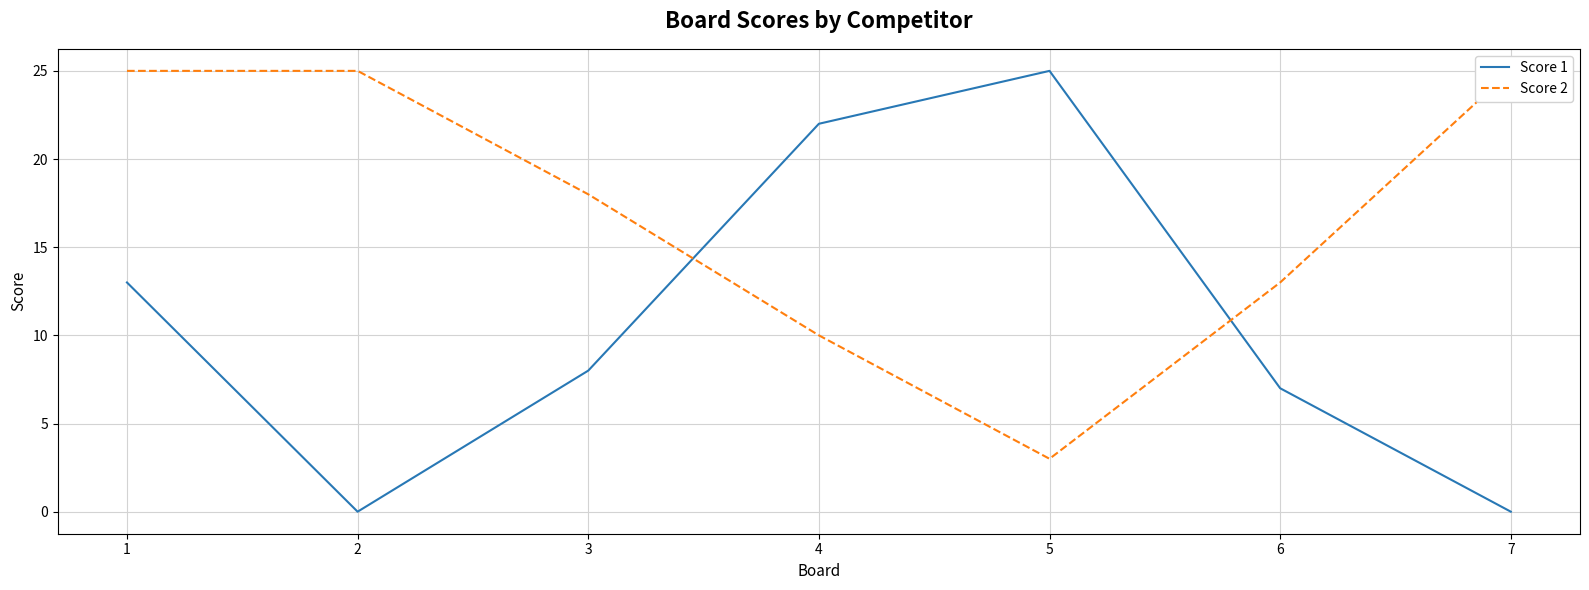

Reading right to left, what are all the values shown in this chart?

Score 1: 7=0	6=7	5=25	4=22	3=8	2=0	1=13
Score 2: 7=25	6=13	5=3	4=10	3=18	2=25	1=25